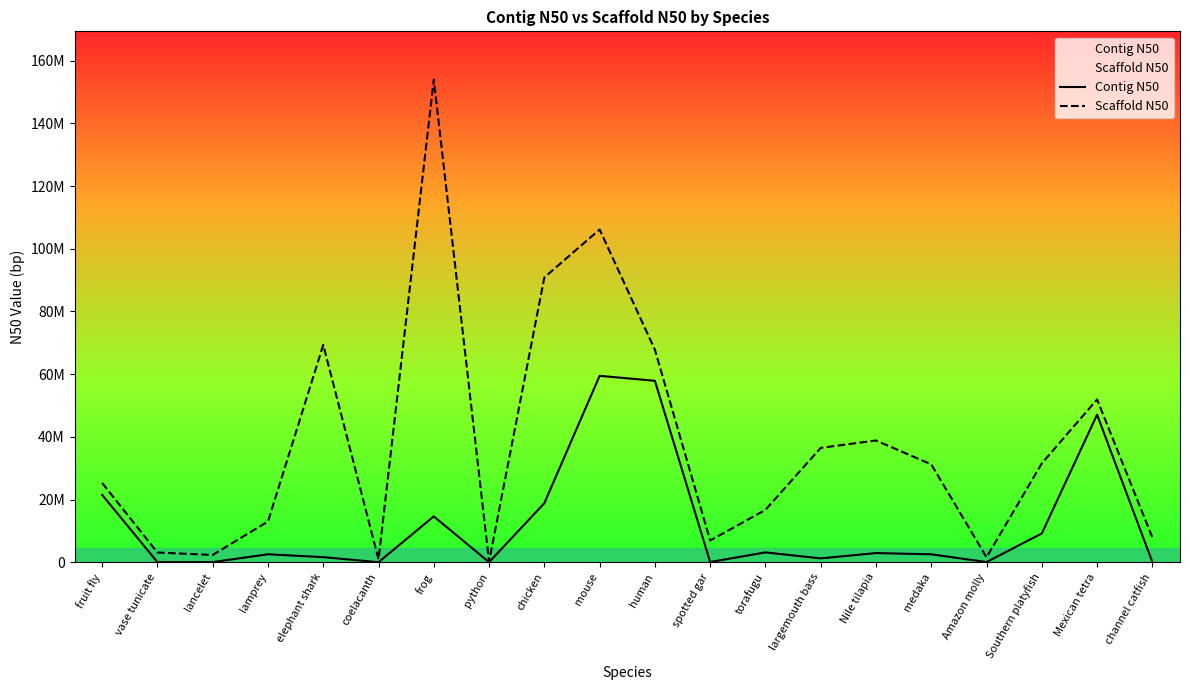

Reading left to right, list all the values displayed in this chart.

Contig N50: fruit fly=21485538	vase tunicate=37096	lancelet=47280	lamprey=2540784	elephant shark=1626615	coelacanth=12671	frog=14634335	python=10658	chicken=18834961	mouse=59462871	human=57879411	spotted gar=68337	torafugu=3136617	largemouth bass=1227323	Nile tilapia=2923640	medaka=2530934	Amazon molly=57472	Southern platyfish=9181372	Mexican tetra=47087582	channel catfish=81424
Scaffold N50: fruit fly=25286936	vase tunicate=3102162	lancelet=2325619	lamprey=12997950	elephant shark=69331348	coelacanth=924513	frog=153961319	python=213970	chicken=90861225	mouse=106145001	human=67794873	spotted gar=6928108	torafugu=16705553	largemouth bass=36481429	Nile tilapia=38839487	medaka=31218526	Amazon molly=1574226	Southern platyfish=31535491	Mexican tetra=51923808	channel catfish=7898905